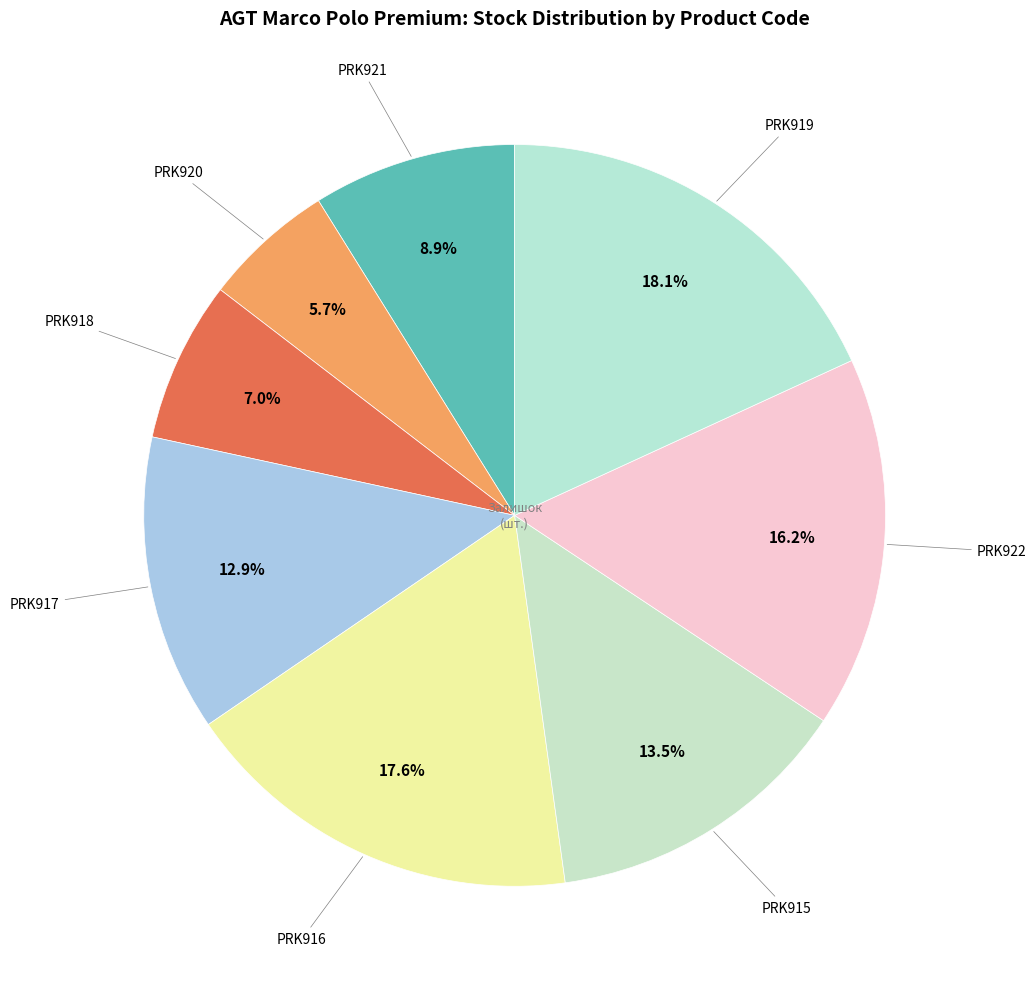

What is the largest slice in the pie chart?

PRK919